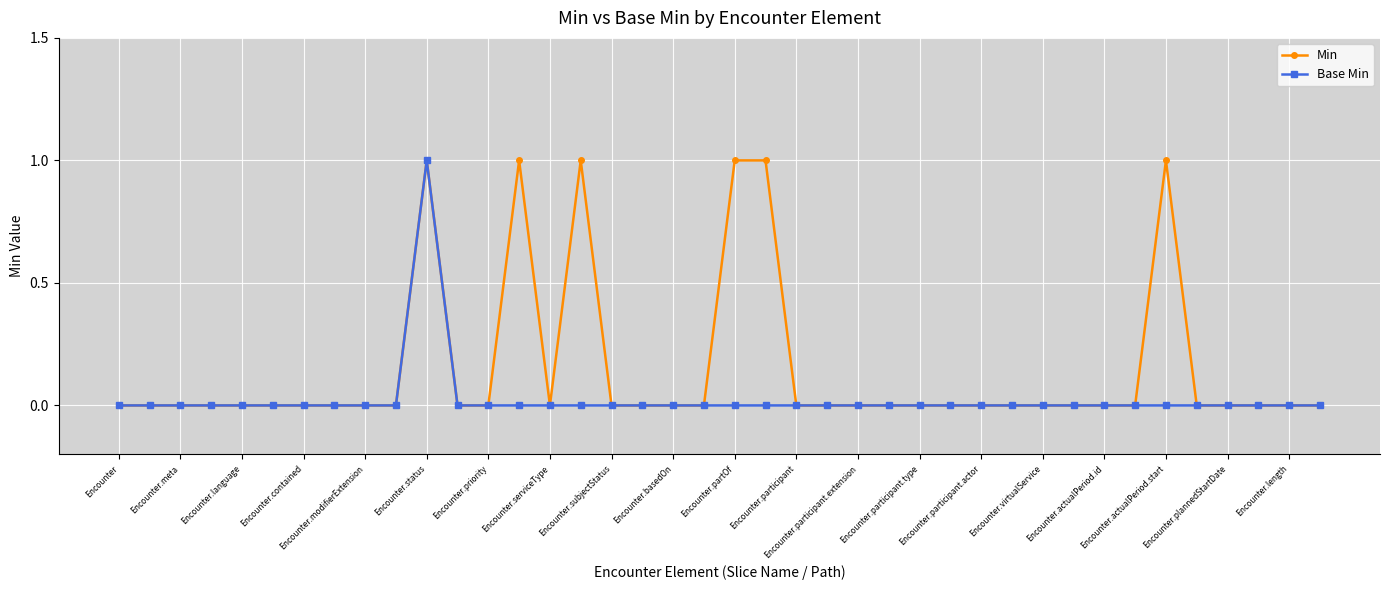

Rank the series by their average value, from highest to lowest.

Min, Base Min